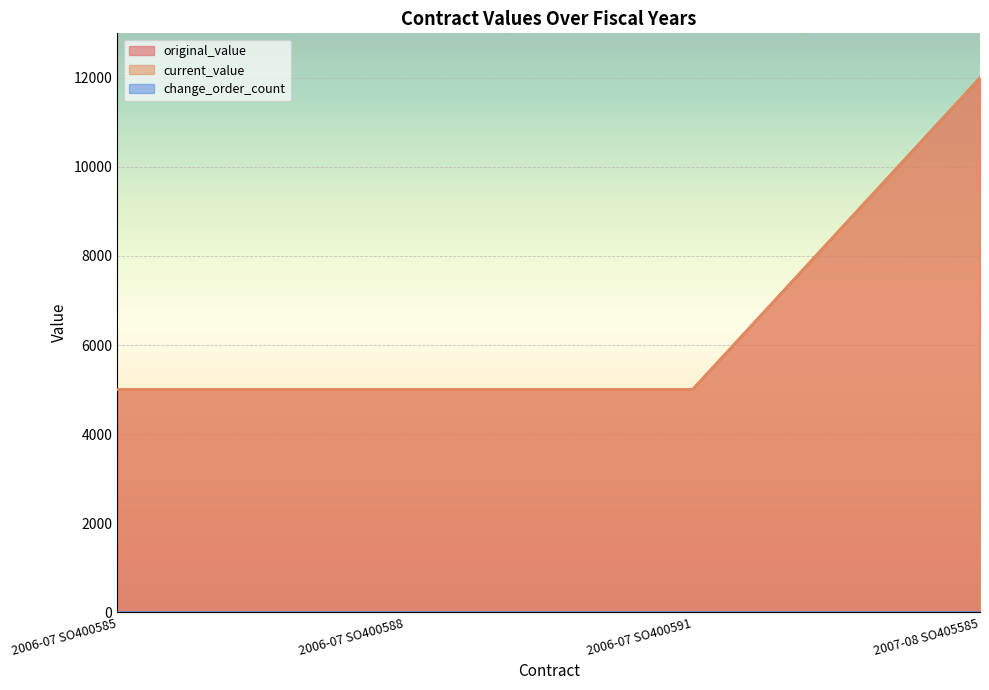

Reading left to right, extract all data points from this chart.

original_value: 5000	5000	5000	12000
current_value: 5000	5000	5000	12000